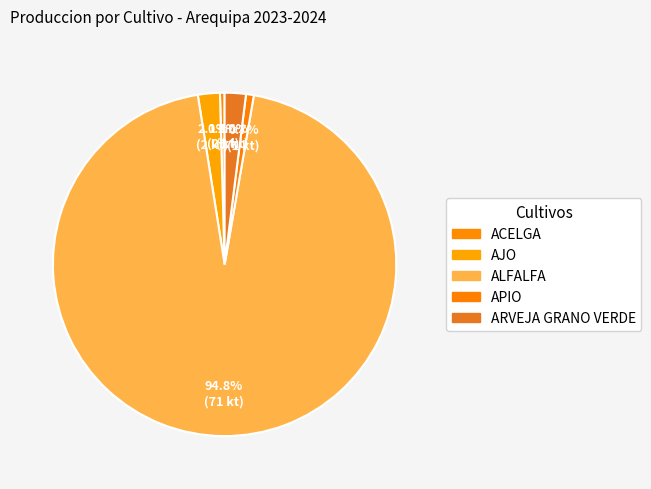

Count the number of slices in the pie.

5